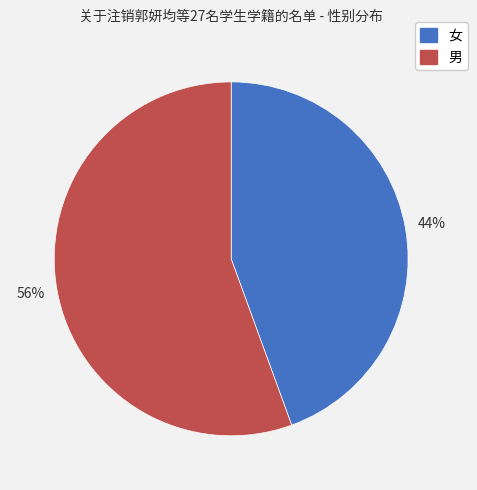

Approximately how many times larger is the value at 女 compared to 男?

0.8